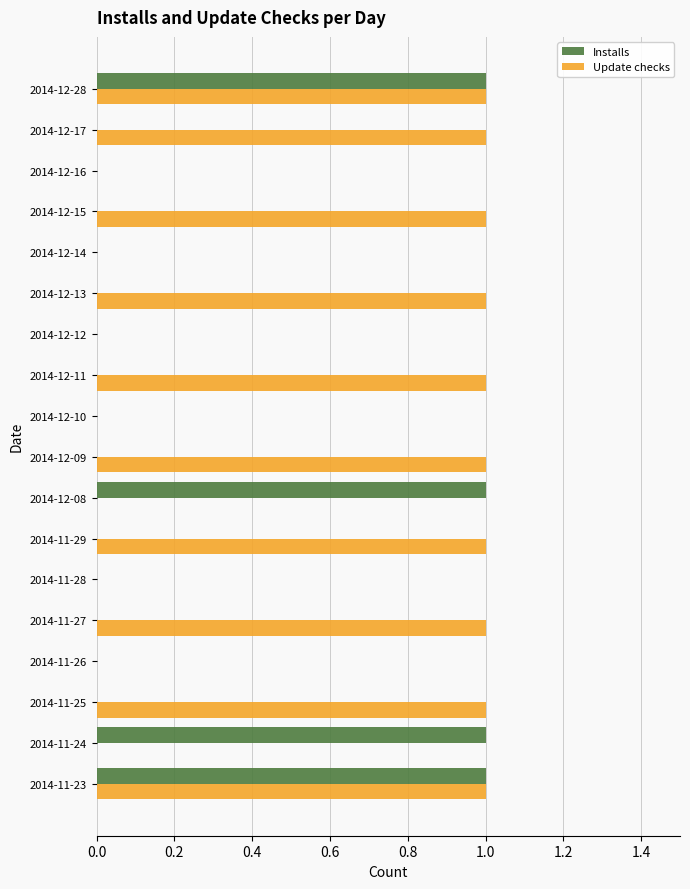

Which series has the largest total across all categories?

Update checks